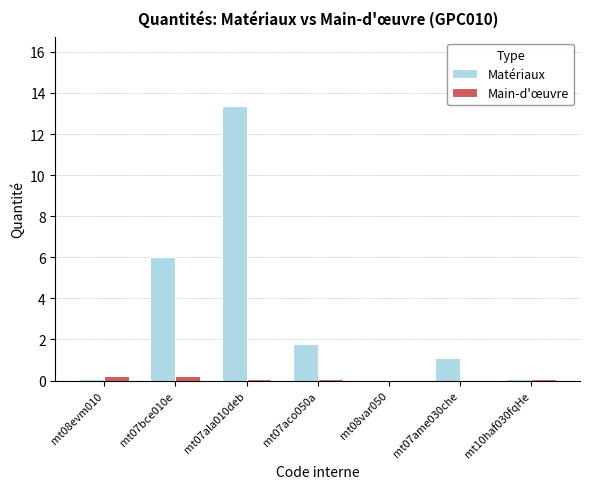

Between mt07bce010e and mt07aco050a, which series saw the biggest shift?

Matériaux